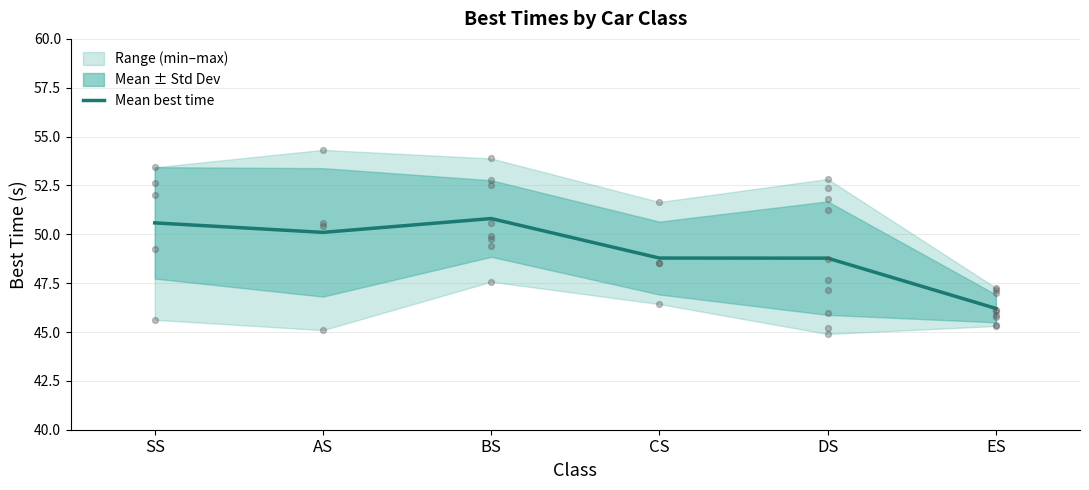

What is the change in value from SS to ES?

-4.4